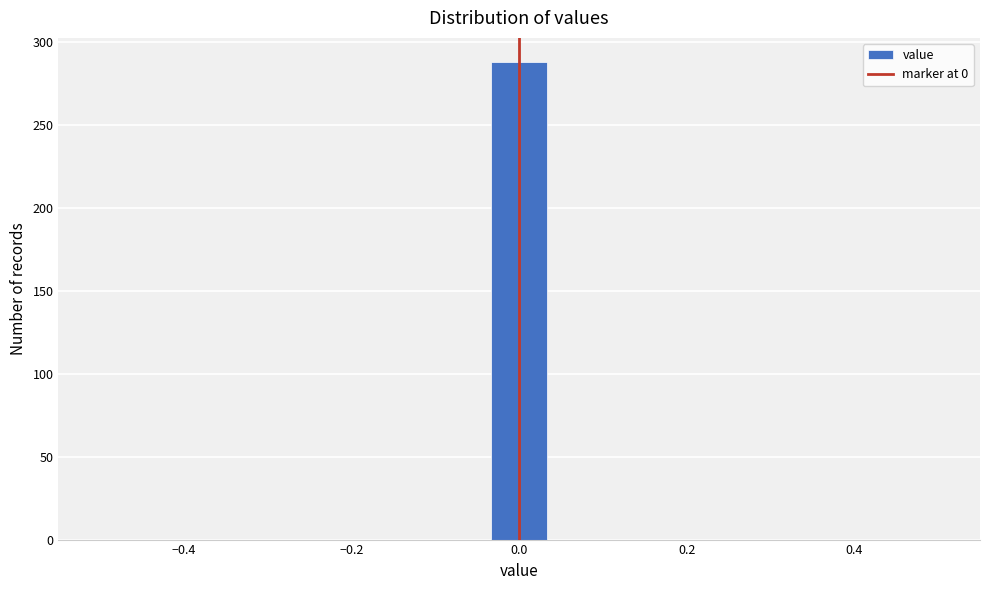

Around what value on the x-axis is the tallest bar? Give the approximate position of its centre, as read against the axis.

0.00